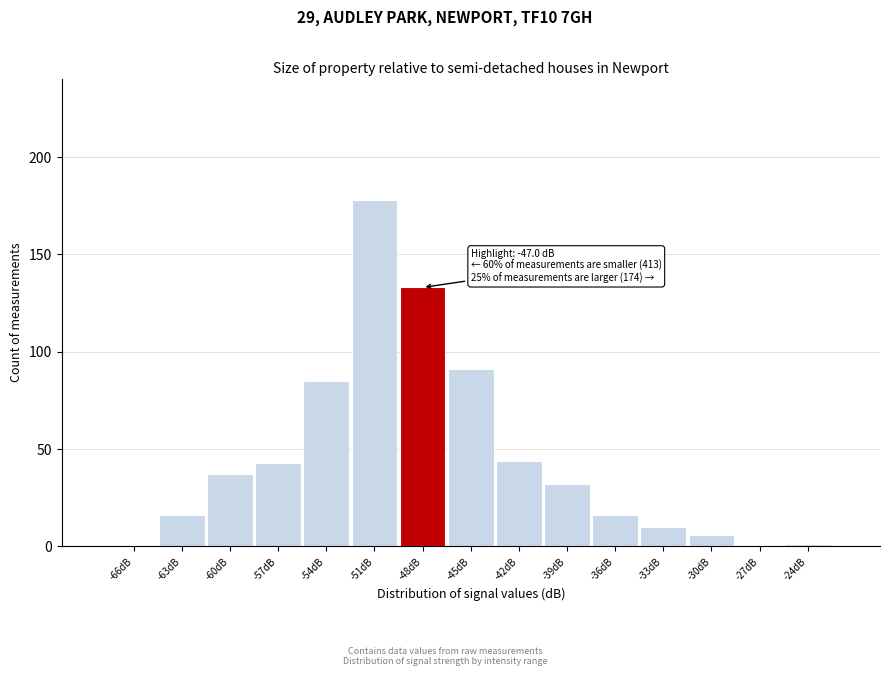

Reading left to right, list all the values displayed in this chart.

-66dB=0	-63dB=16	-60dB=37	-57dB=43	-54dB=85	-51dB=178	-48dB=133	-45dB=91	-42dB=44	-39dB=32	-36dB=16	-33dB=10	-30dB=6	-27dB=0	-24dB=1